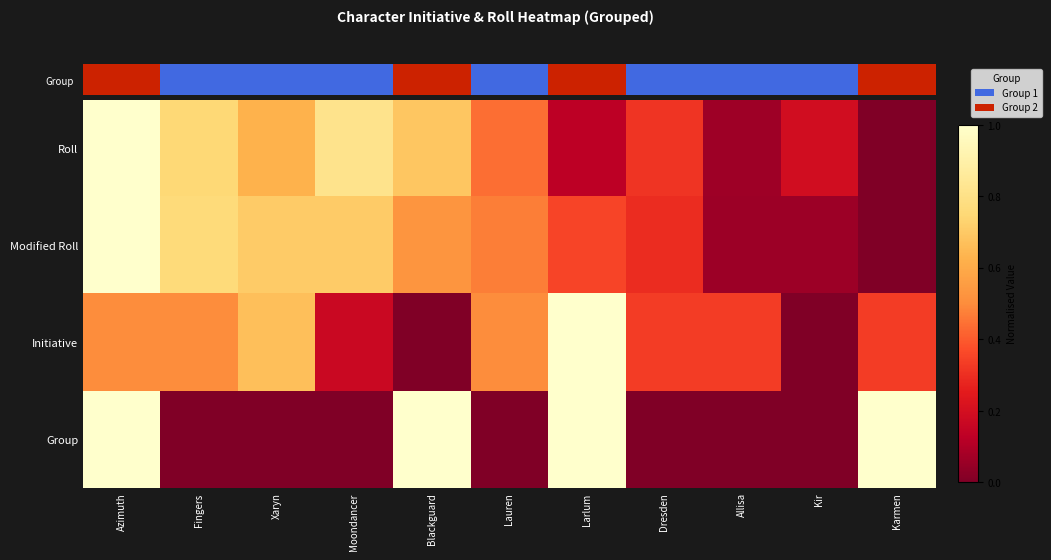

Which series has the widest spread of values?

Roll